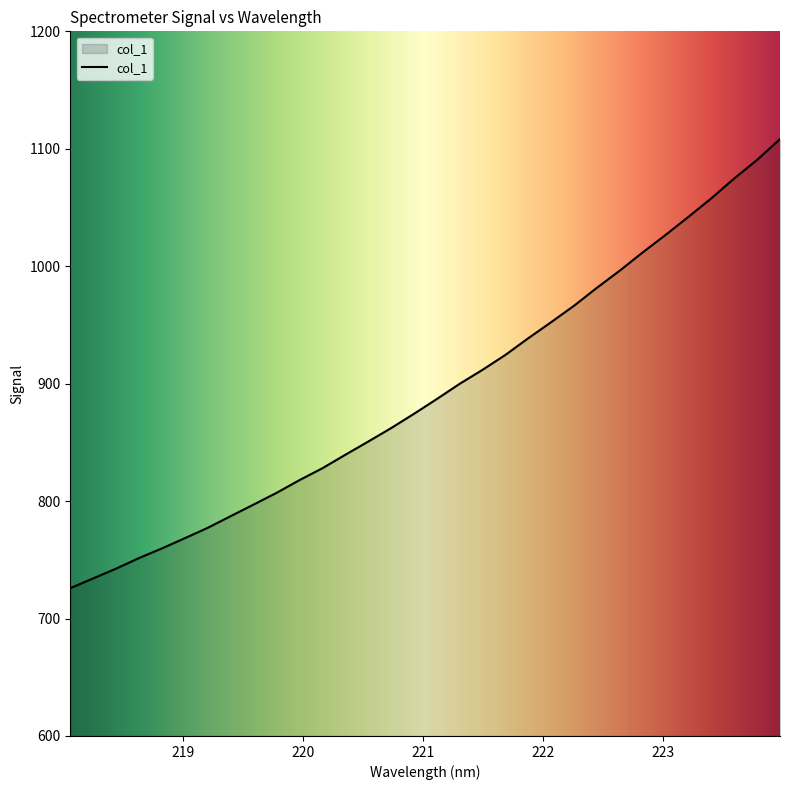

What is the smallest value displayed?

725.8